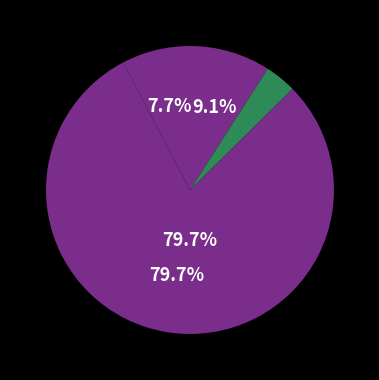

How many slices are in this pie chart?

4